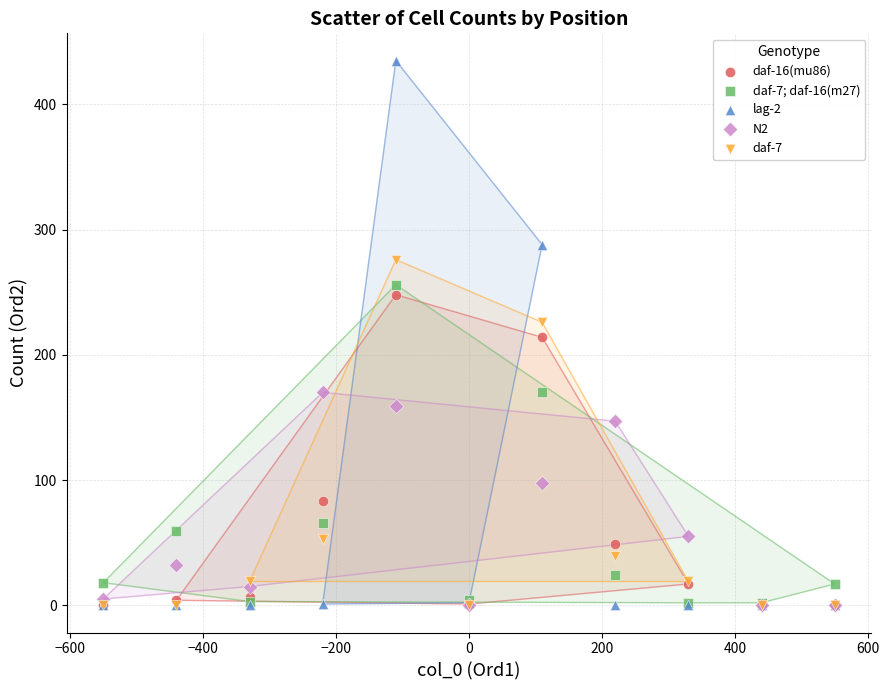

Which series contains the highest Y value?

lag-2